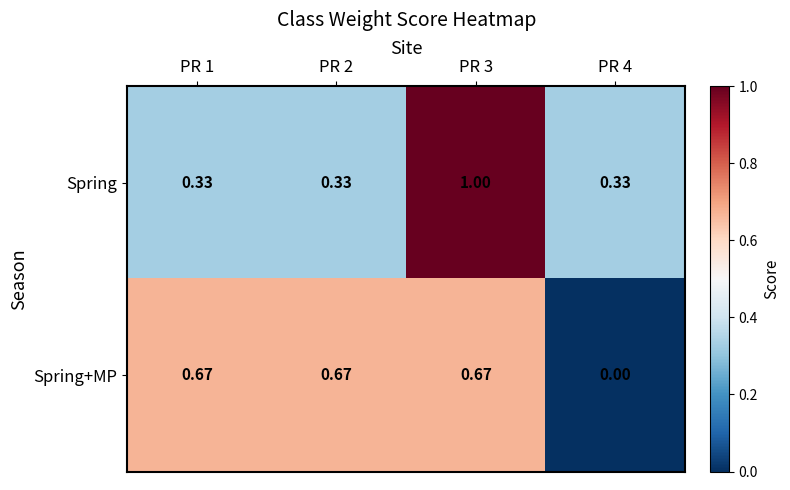

Which series has the largest total across all categories?

Spring+MP